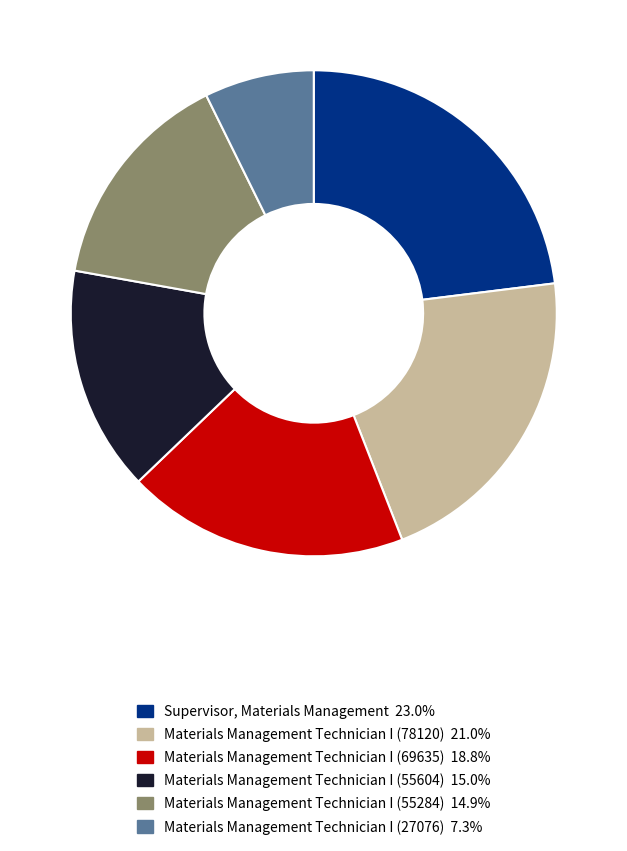

Does Materials Management Technician I (69635) account for over 50% of the chart?

No